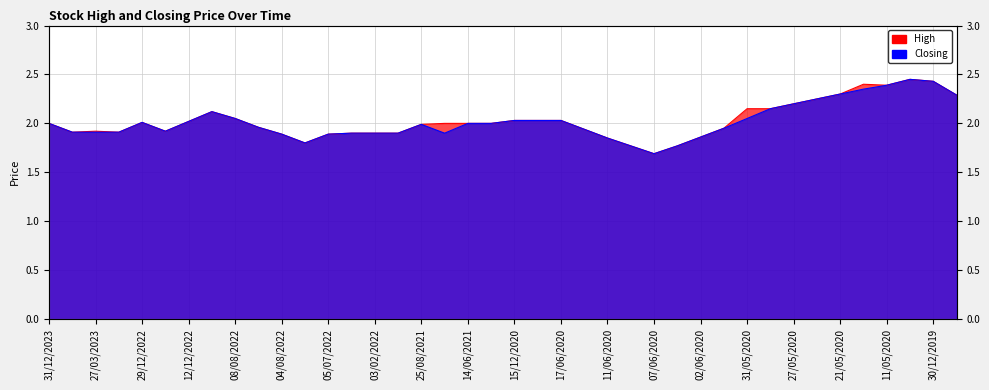

True or false: Closing has more than 1 interior local peaks.

True